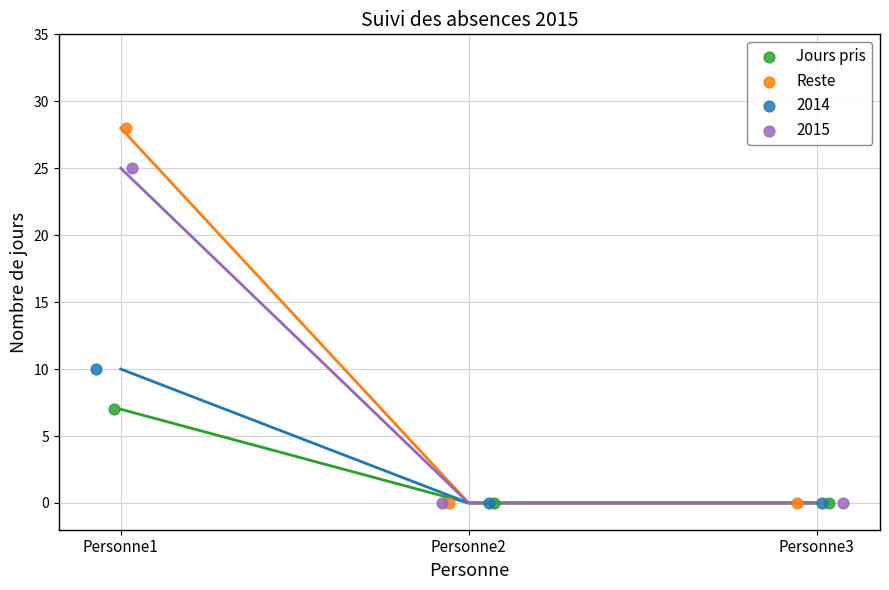

What are all the series names shown in the legend?

Jours pris, Reste, 2014, 2015